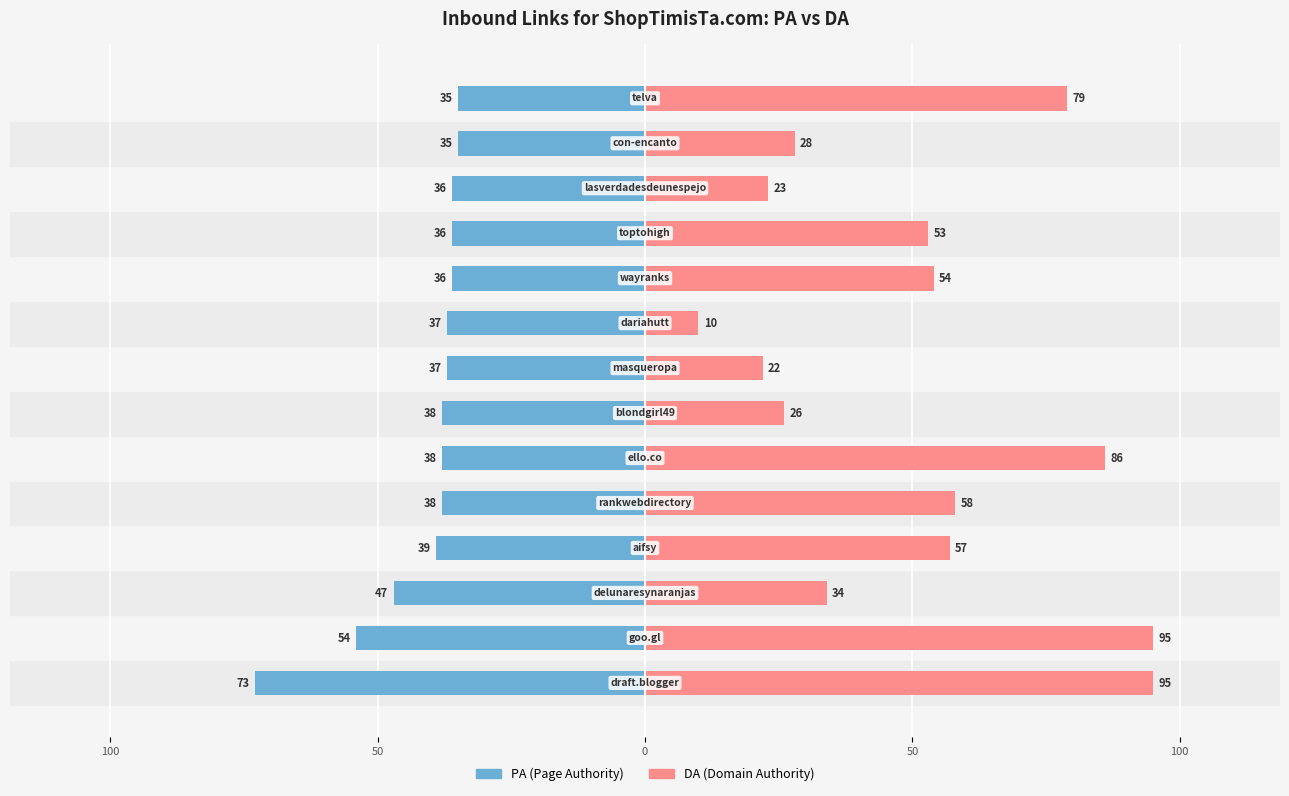

What is the value of the DA bar at the 11th from the left?

53